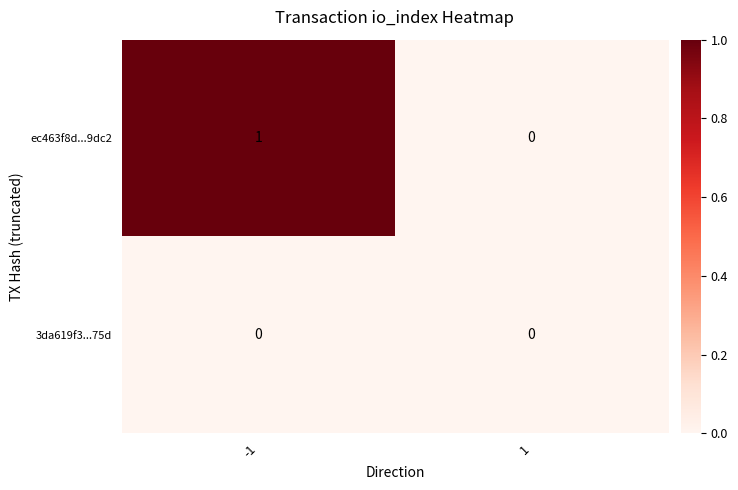

Which series has the largest total across all categories?

ec463f8d...9dc2